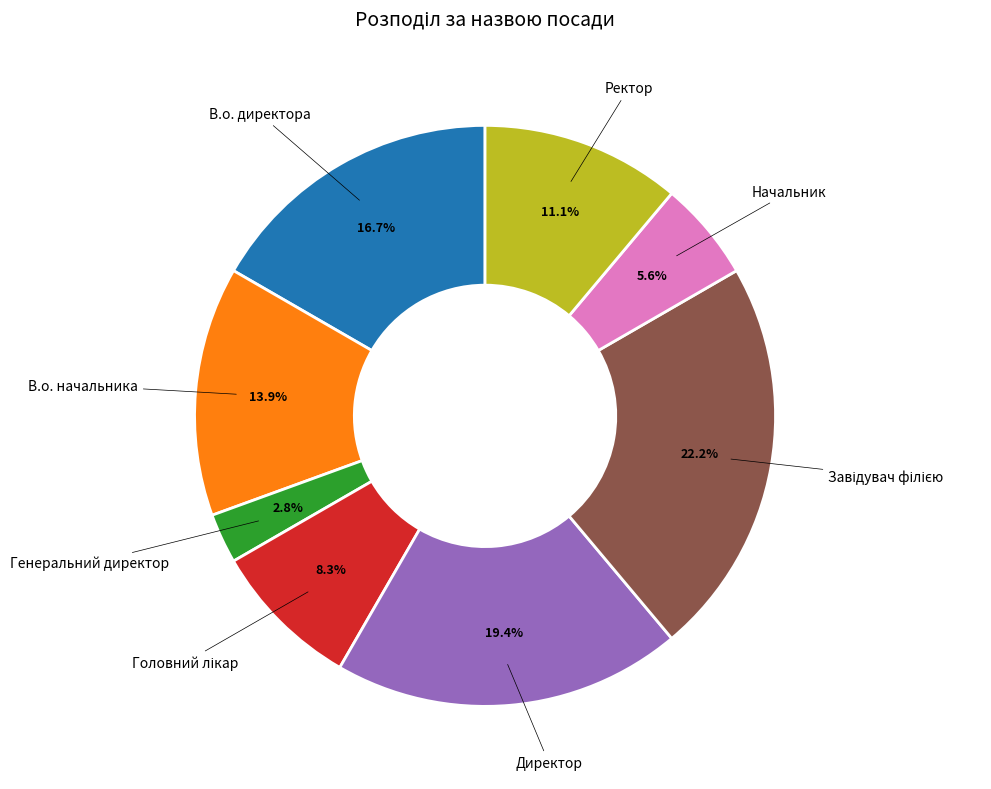

Is there a majority slice in this chart?

No